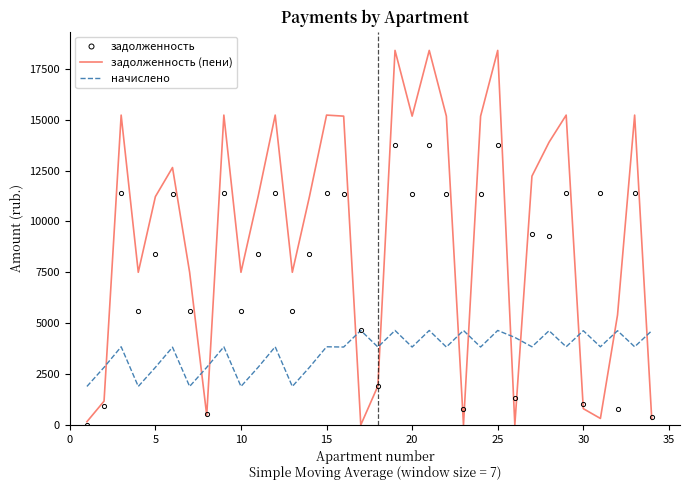

What is the greatest value displayed?

18407.4